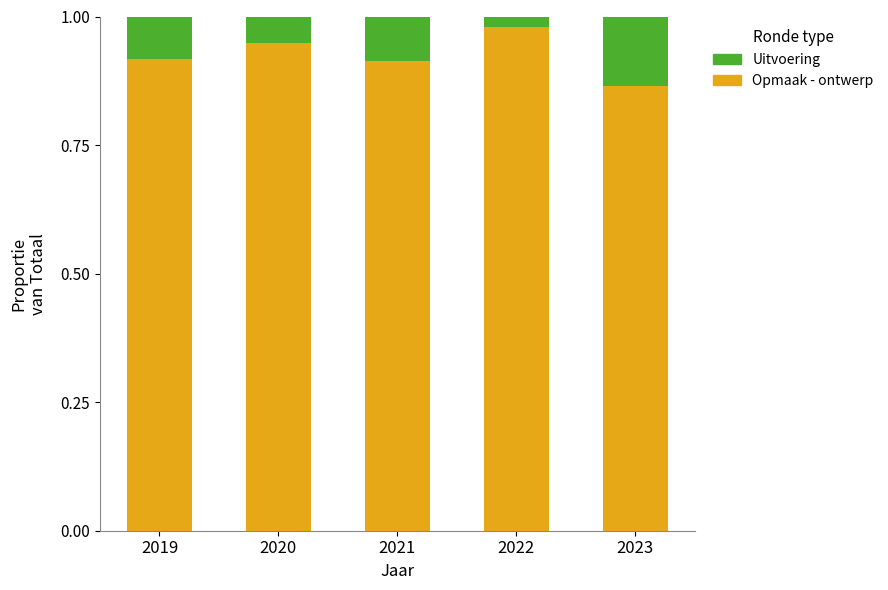

What is the sum of all Opmaak - ontwerp values?

4.6